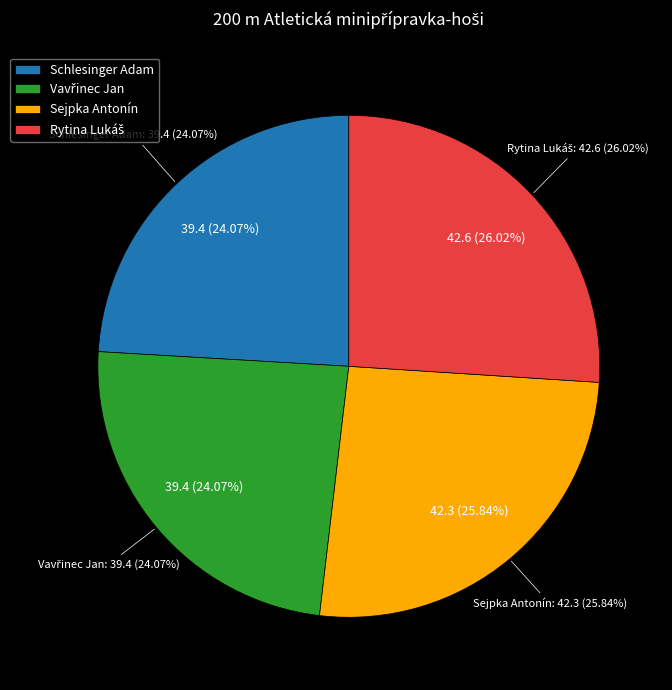

To the nearest percent, what is the combined percentage of Rytina Lukáš and Sejpka Antonín?

52%